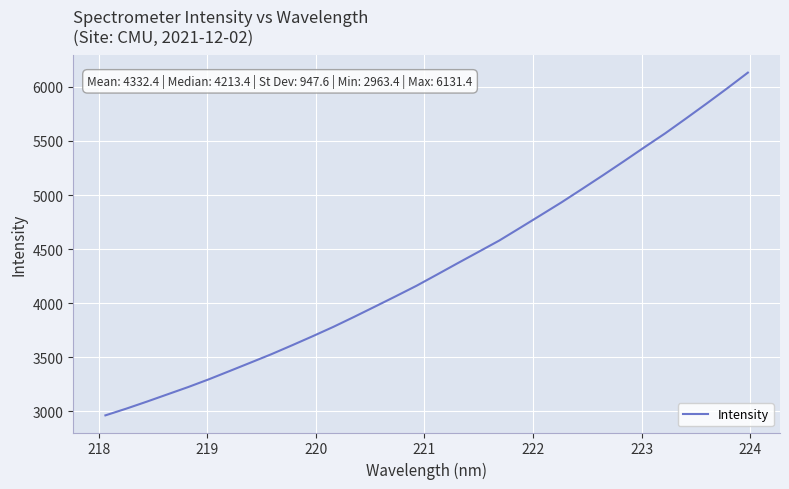

How many categories are shown in the chart?

32